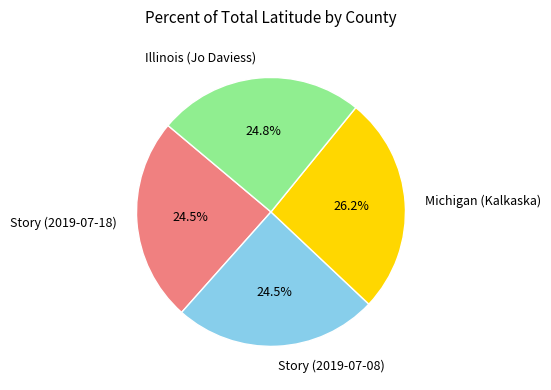

To the nearest percent, what percentage of the pie is Illinois (Jo Daviess)?

25%